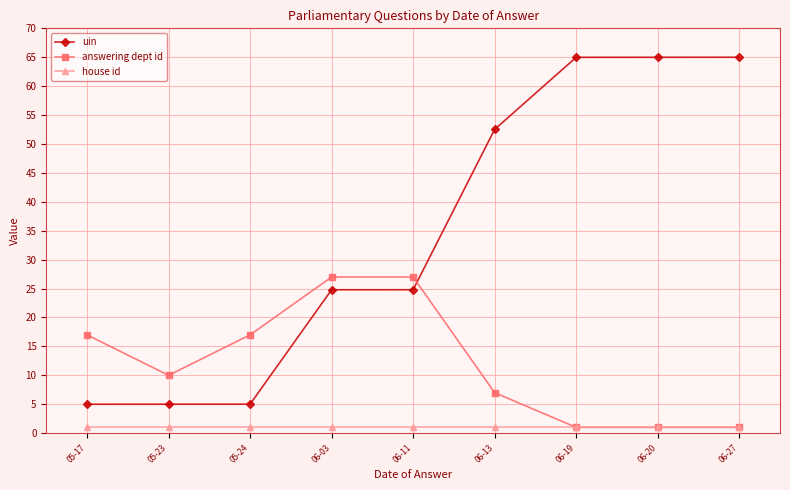

What is the total value across all series at 06-03?

52.8